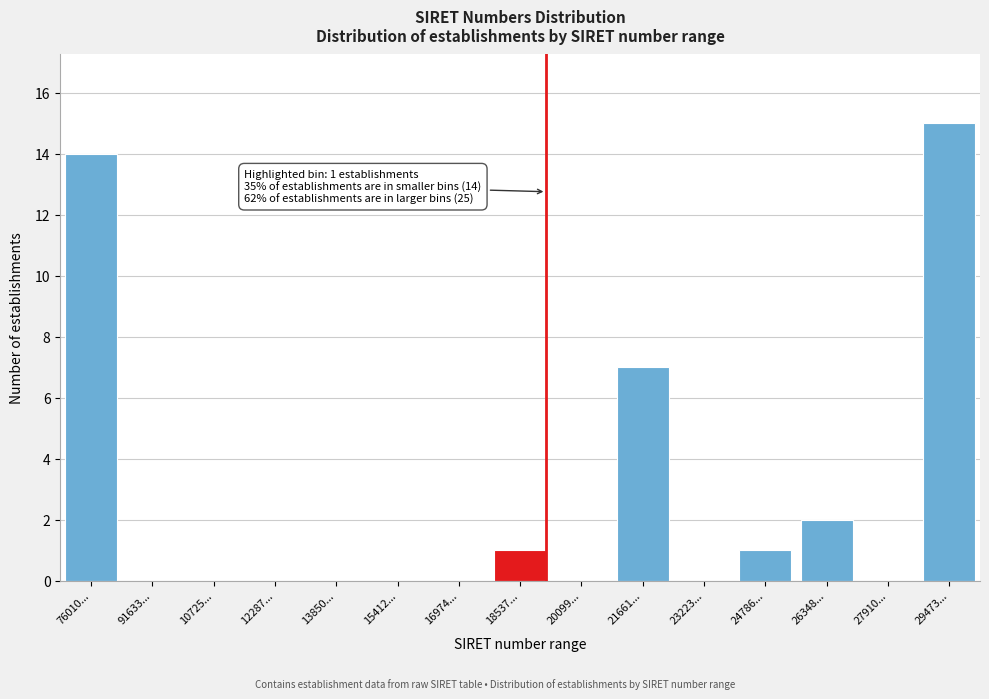

Reading left to right, transcribe all the data shown in this chart.

76010...=14	91633...=0	10725...=0	12287...=0	13850...=0	15412...=0	16974...=0	18537...=1	20099...=0	21661...=7	23223...=0	24786...=1	26348...=2	27910...=0	29473...=15